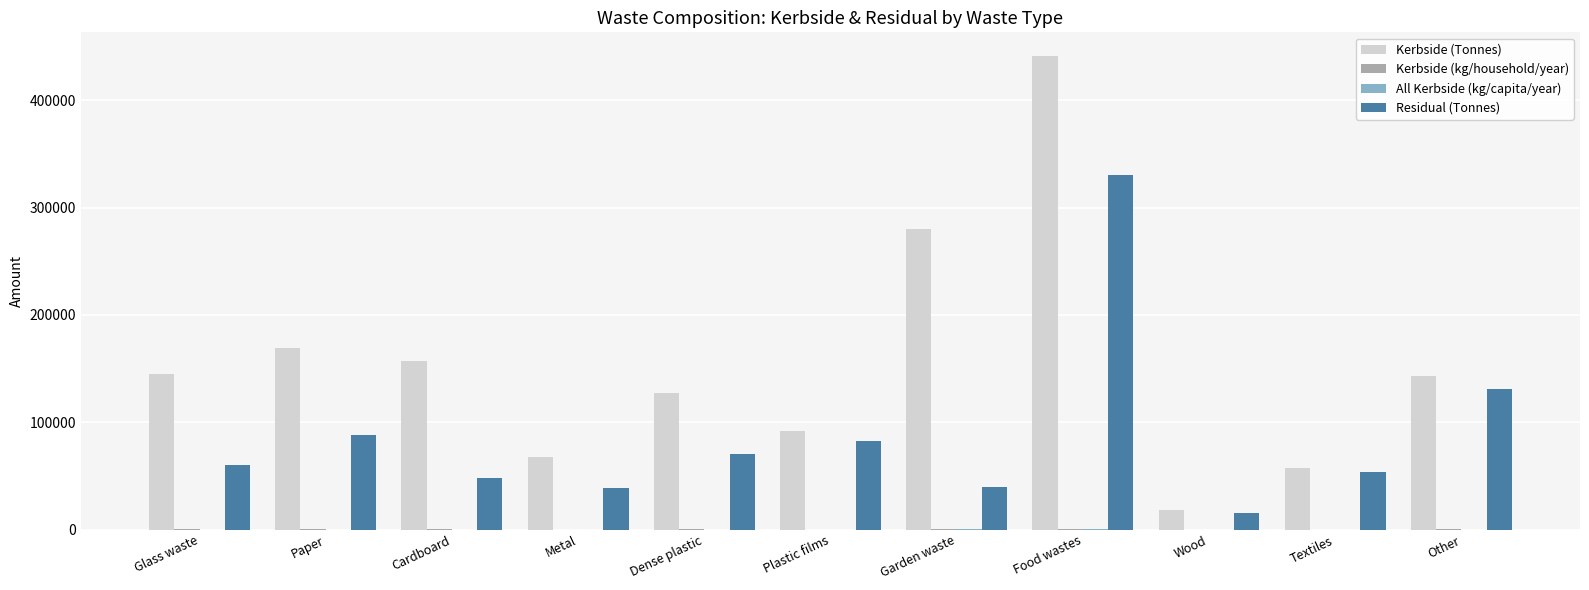

The Residual (Tonnes) series shows 53656.6 at Textiles. True or false?

True